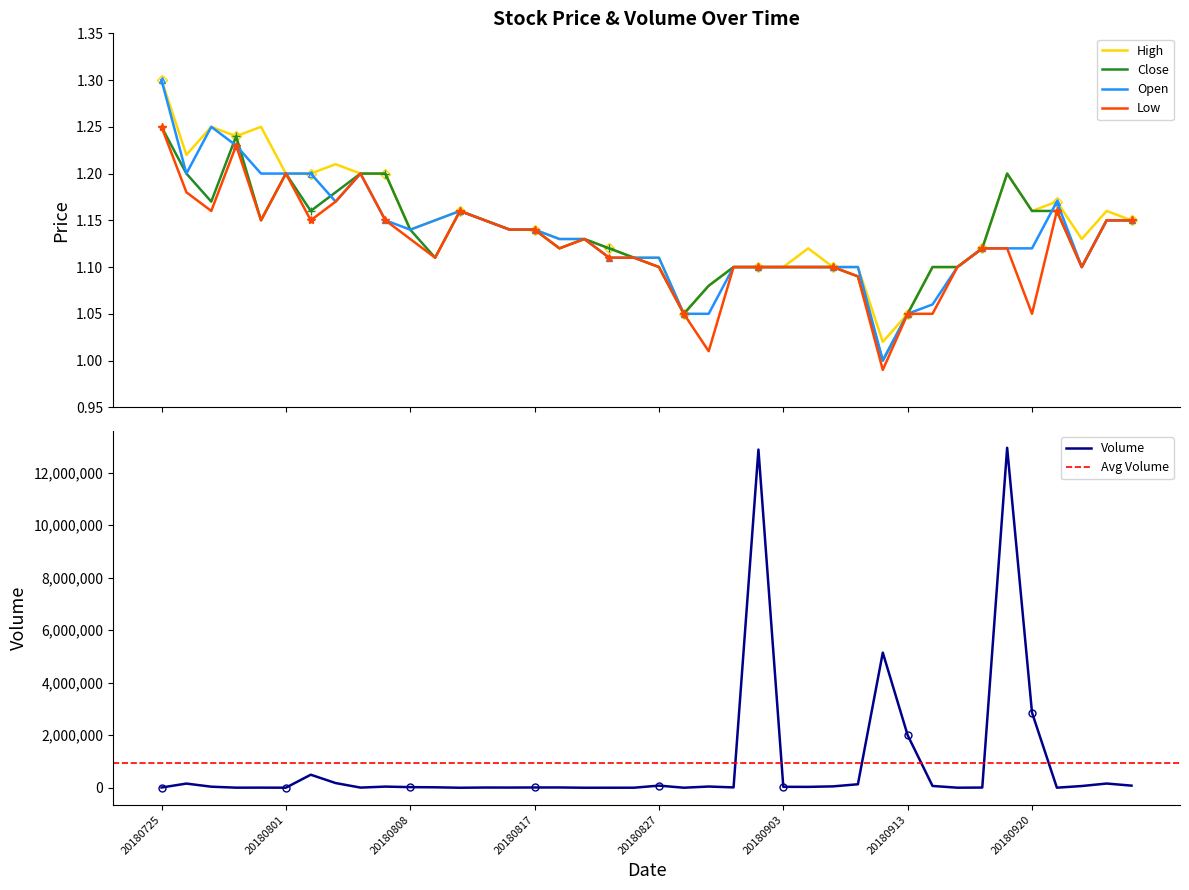

Is it true that Open equals 0.5 at 20180905?

False